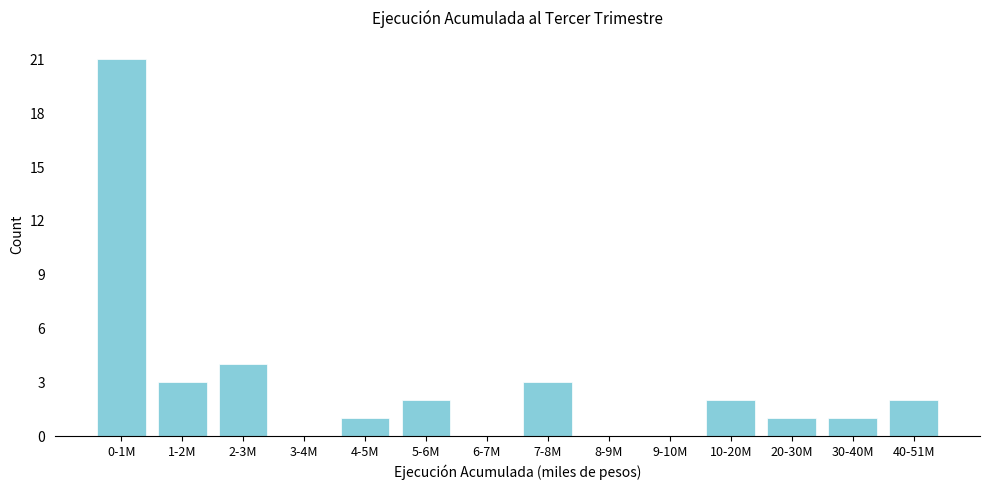

Reading left to right, transcribe all the data shown in this chart.

0-1M=21	1-2M=3	2-3M=4	3-4M=0	4-5M=1	5-6M=2	6-7M=0	7-8M=3	8-9M=0	9-10M=0	10-20M=2	20-30M=1	30-40M=1	40-51M=2